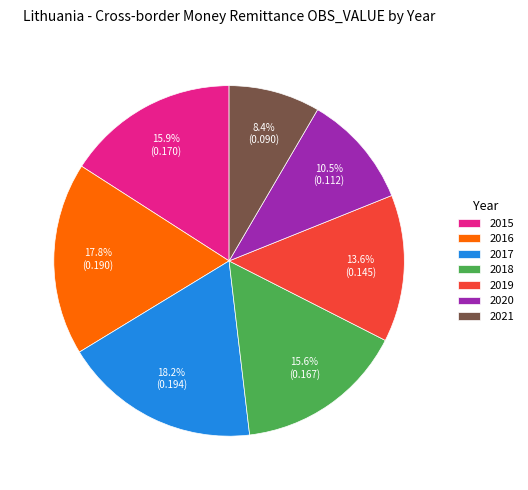

To the nearest percent, what portion does 2021 represent?

8%